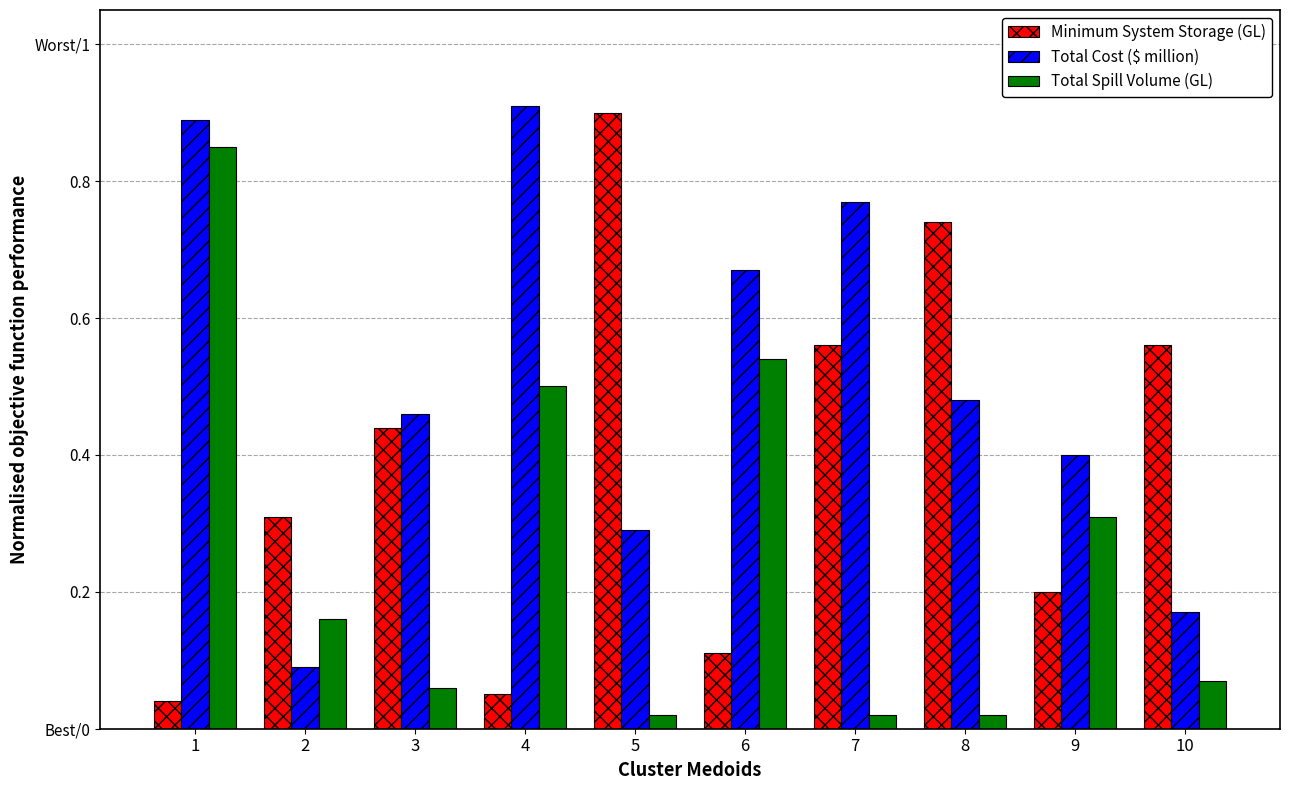

Does the chart contain any negative values?

No